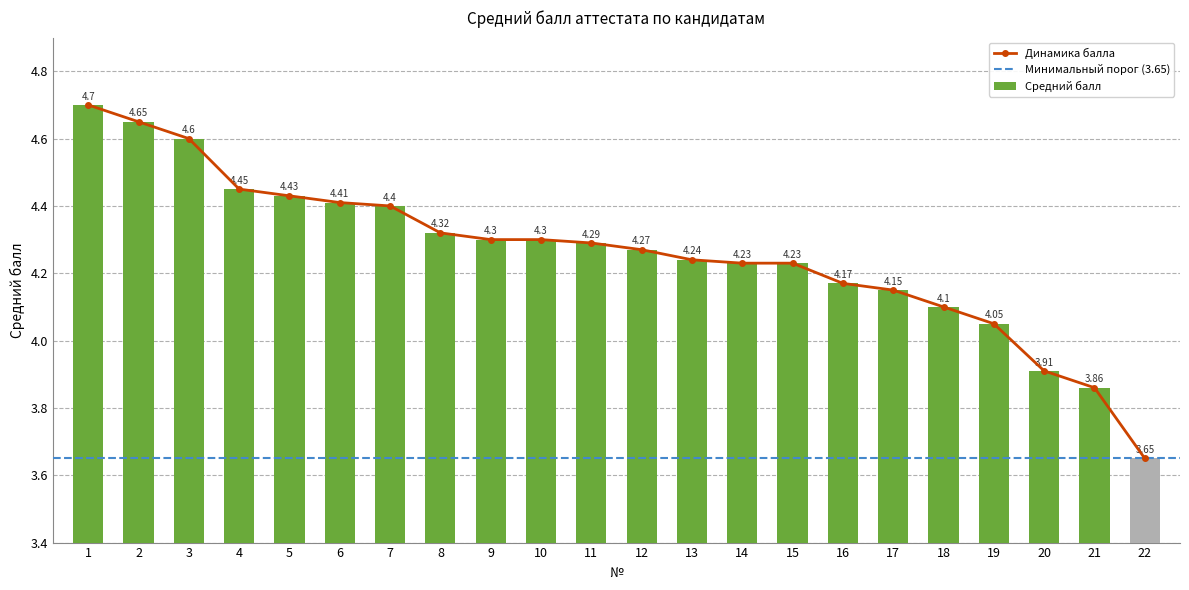

Are the bars grouped side by side (vs. stacked)?

No